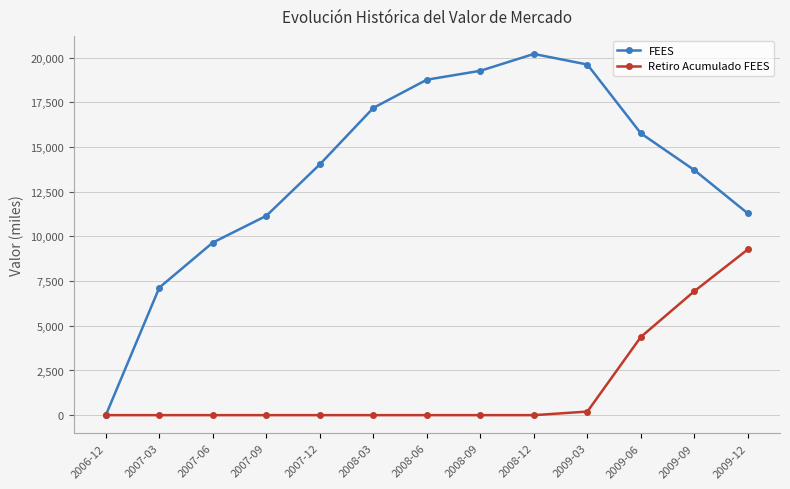

How many interior local peaks does the FEES series have?

1